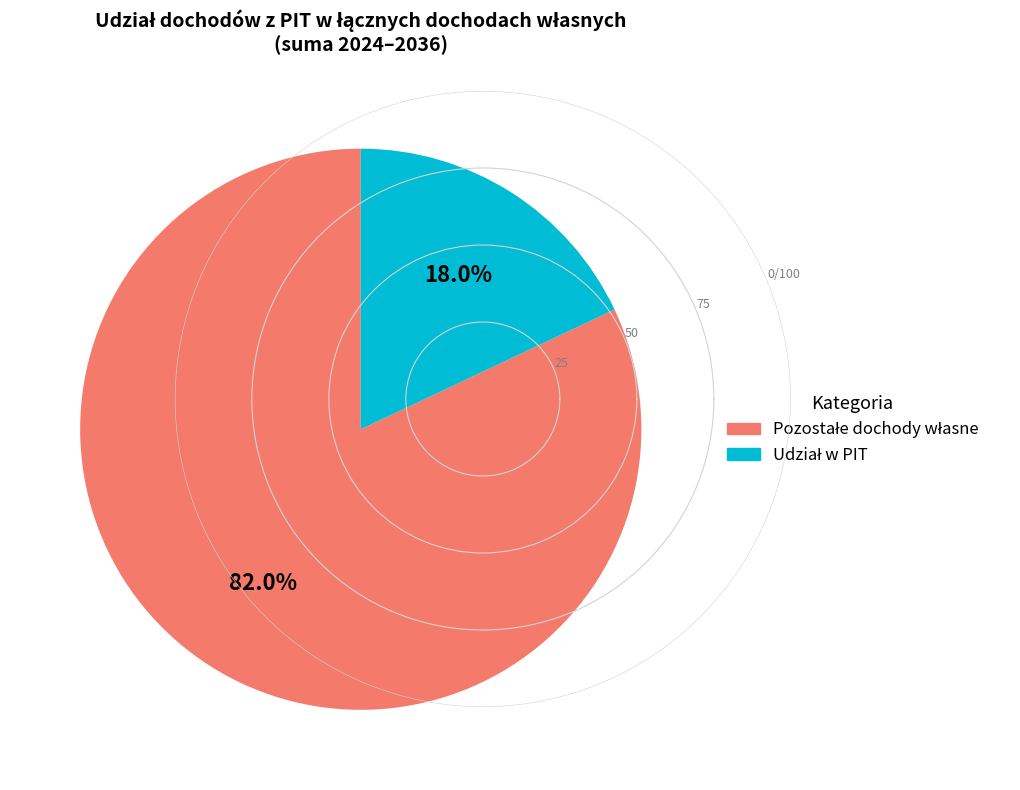

Is there any slice that represents more than half of the pie?

Yes